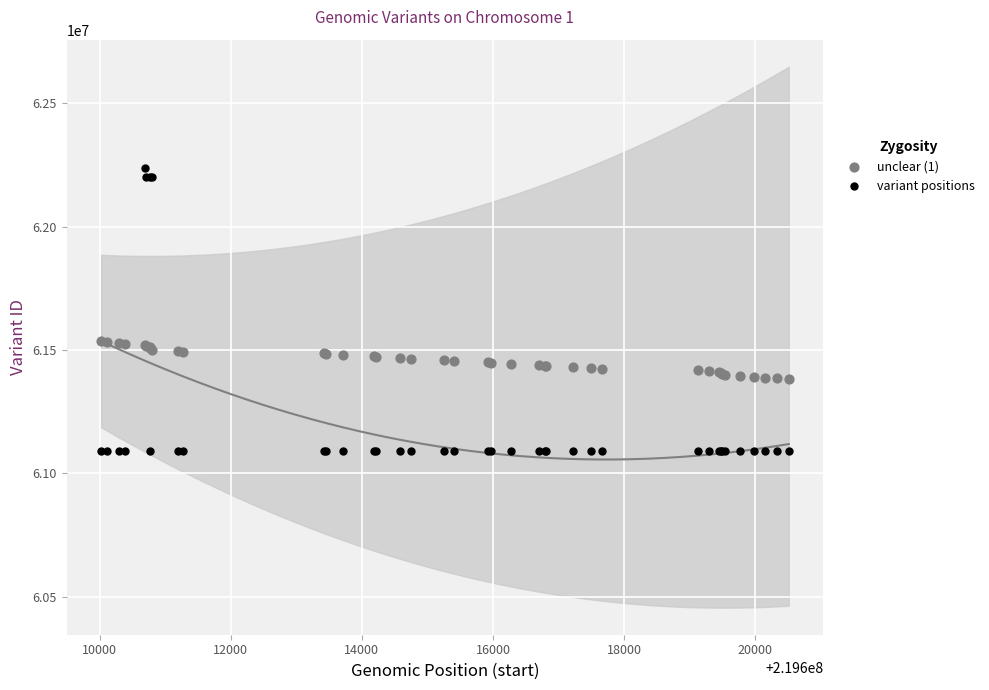

Which series contains the lowest Y value?

variant positions